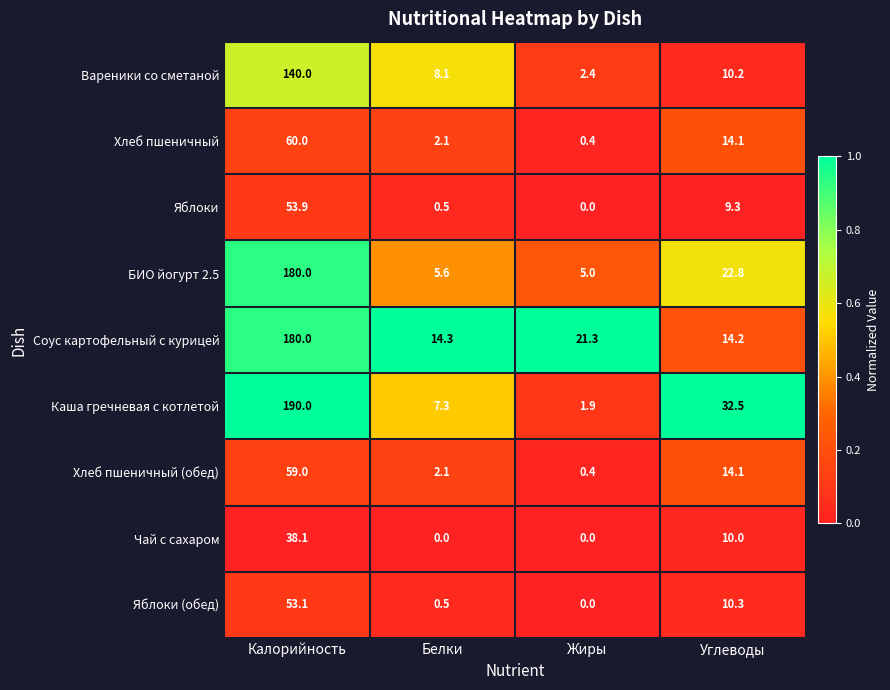

What is the difference between the maximum and minimum values in the БИО йогурт 2.5 series?

175.0